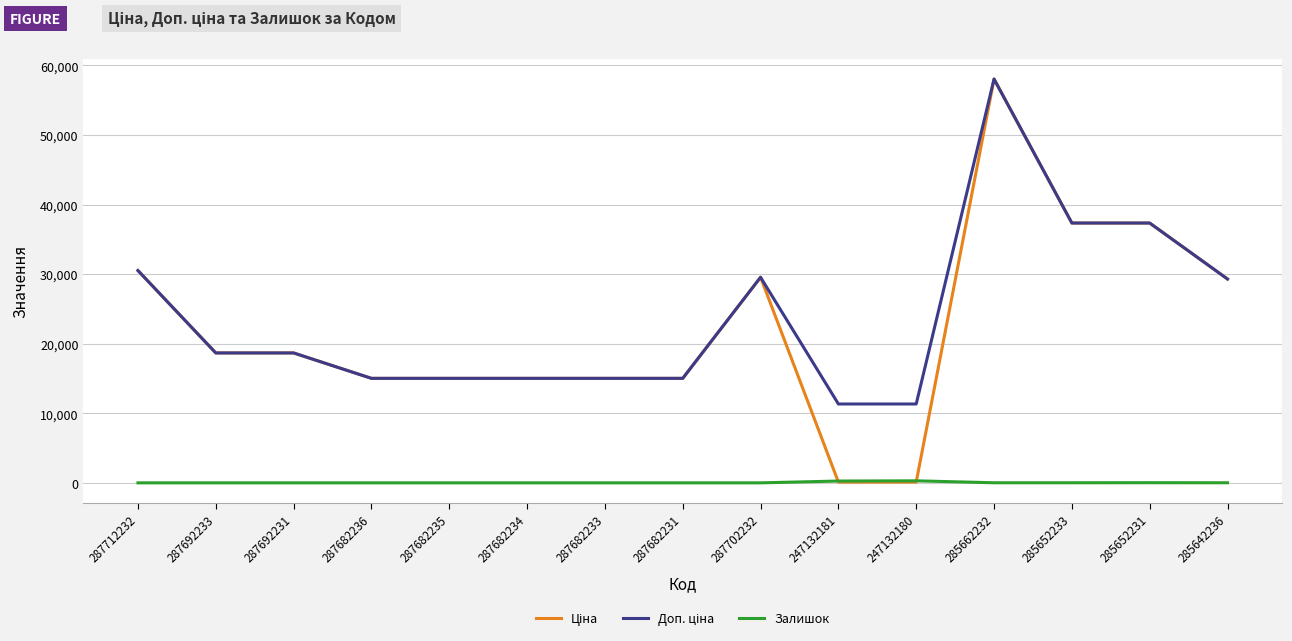

What is the maximum value shown in the chart?

58037.0